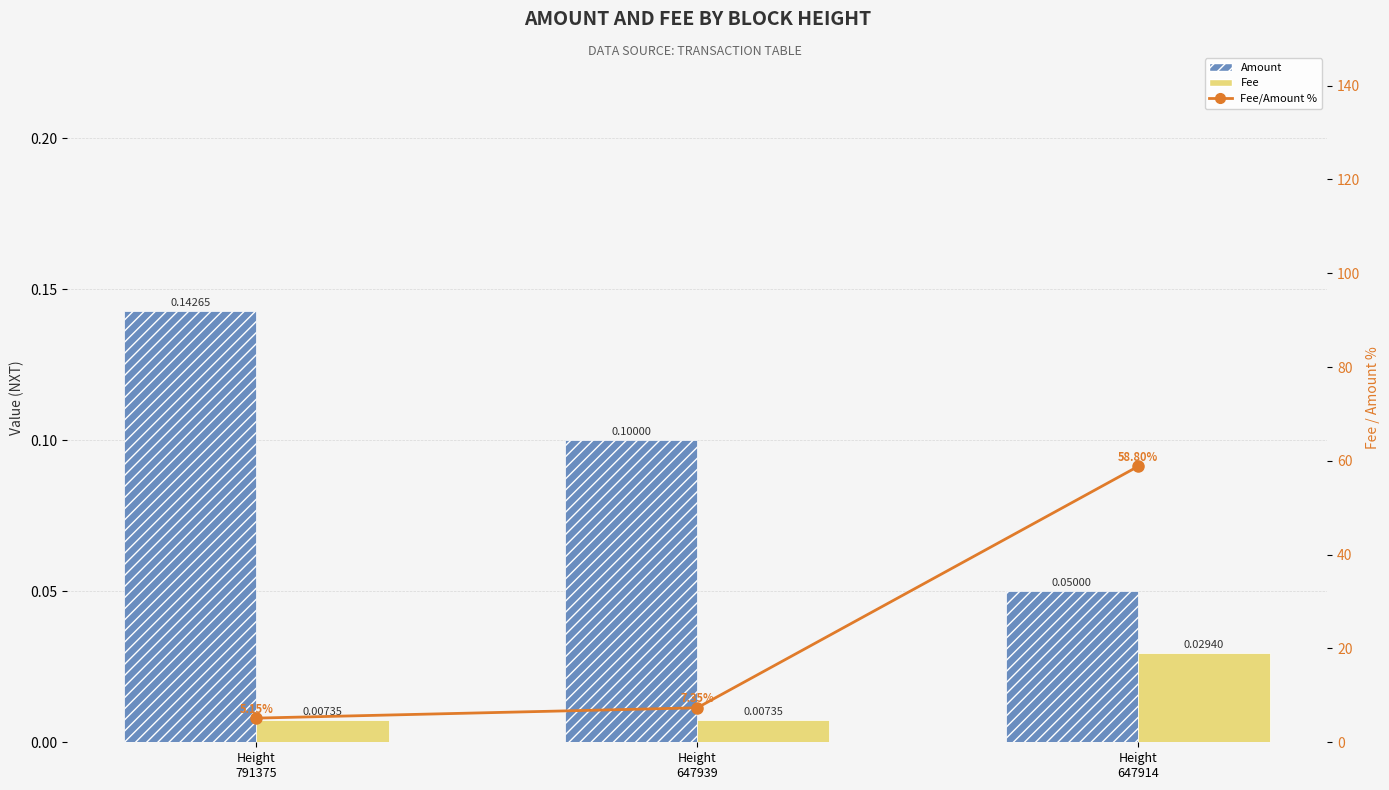

At which label does Amount reach its peak?

Height
791375